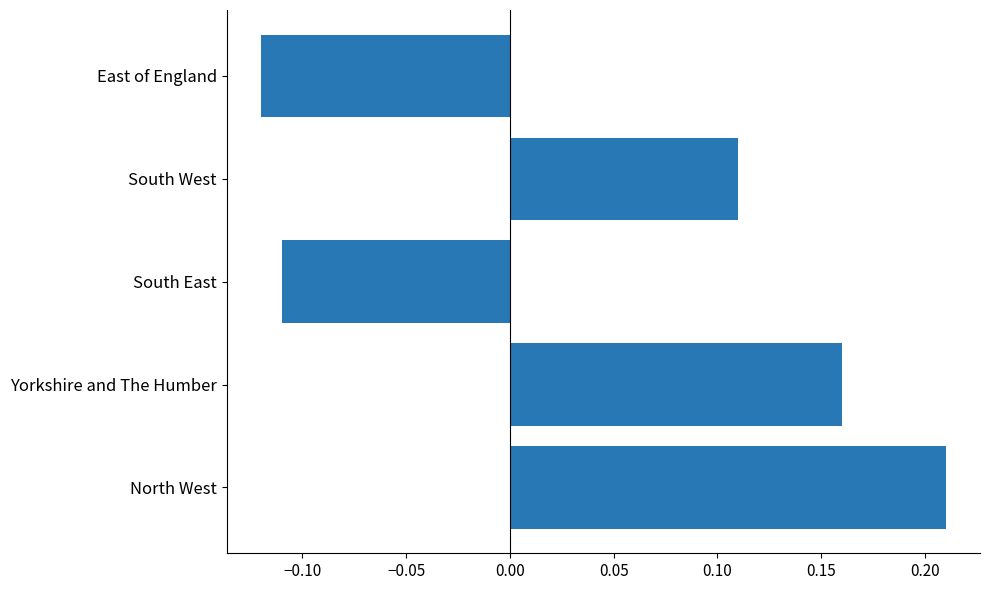

At which category does the chart reach its minimum across all series?

East of England